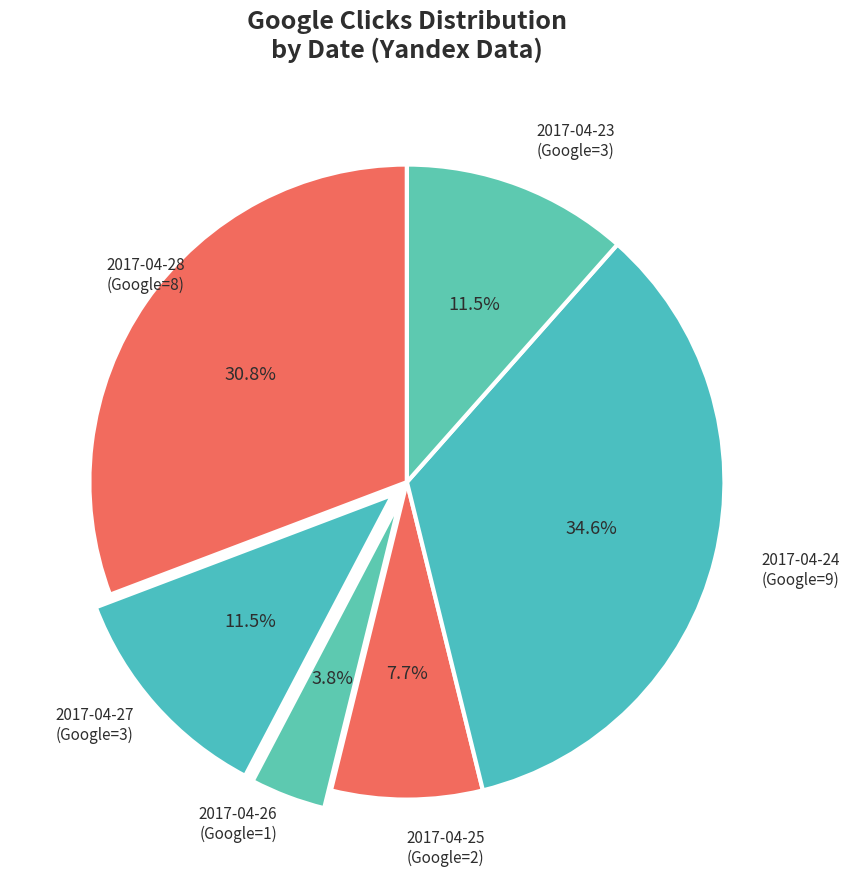

How many segments does this pie chart have?

6